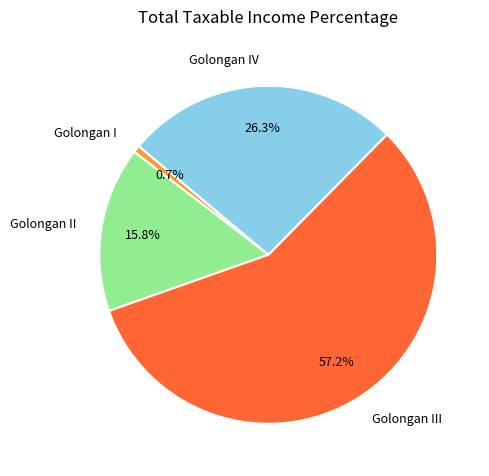

Count the number of slices in the pie.

4